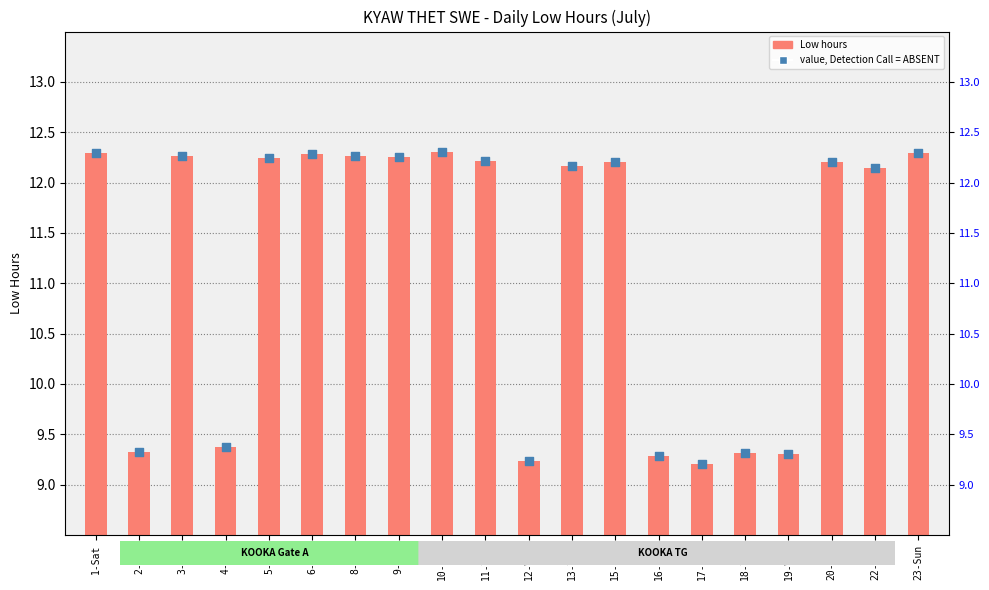

Which series has the largest total across all categories?

Low